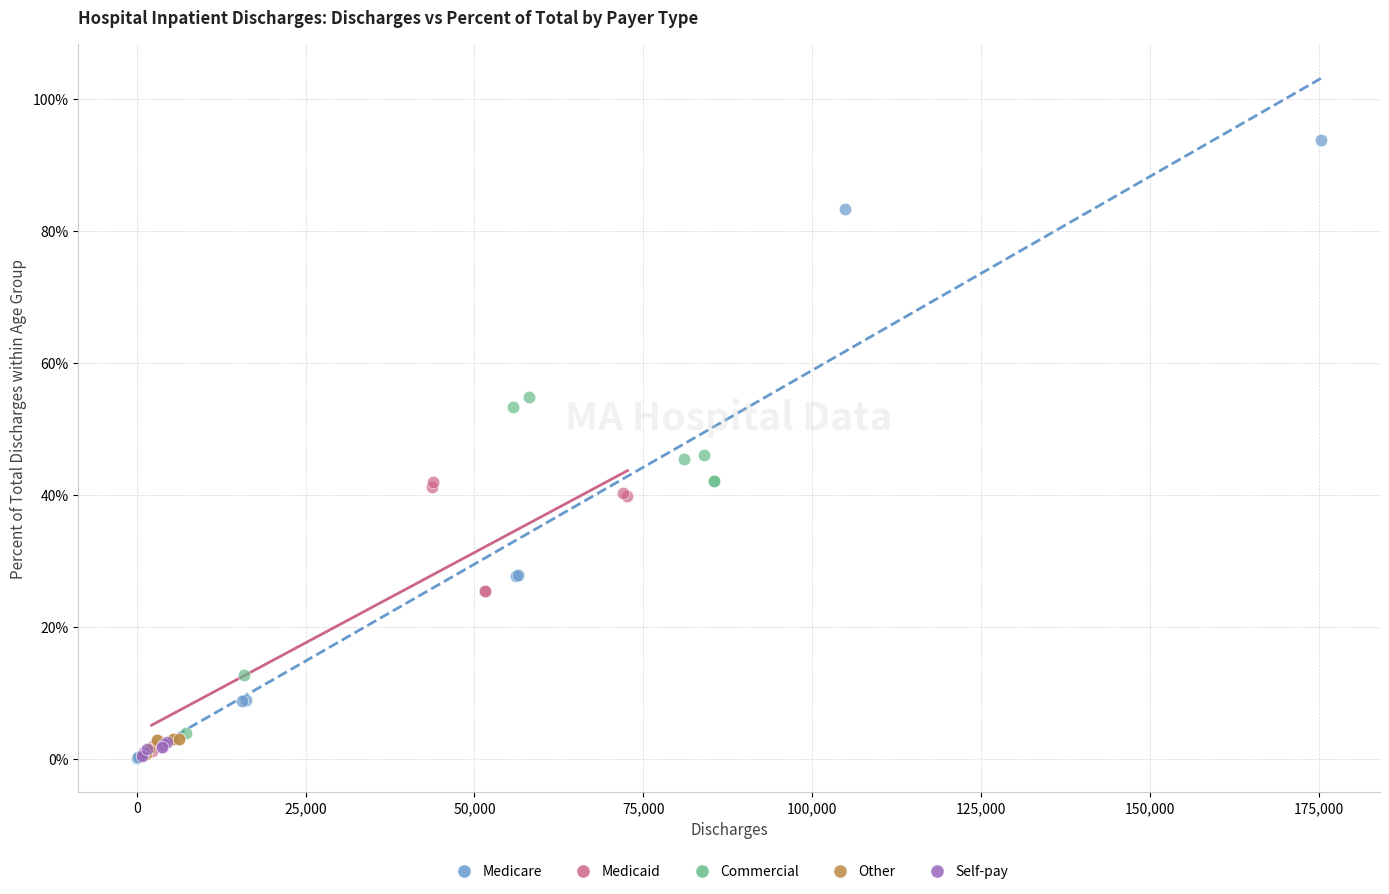

What are all the series names shown in the legend?

Medicare, Medicaid, Commercial, Other, Self-pay